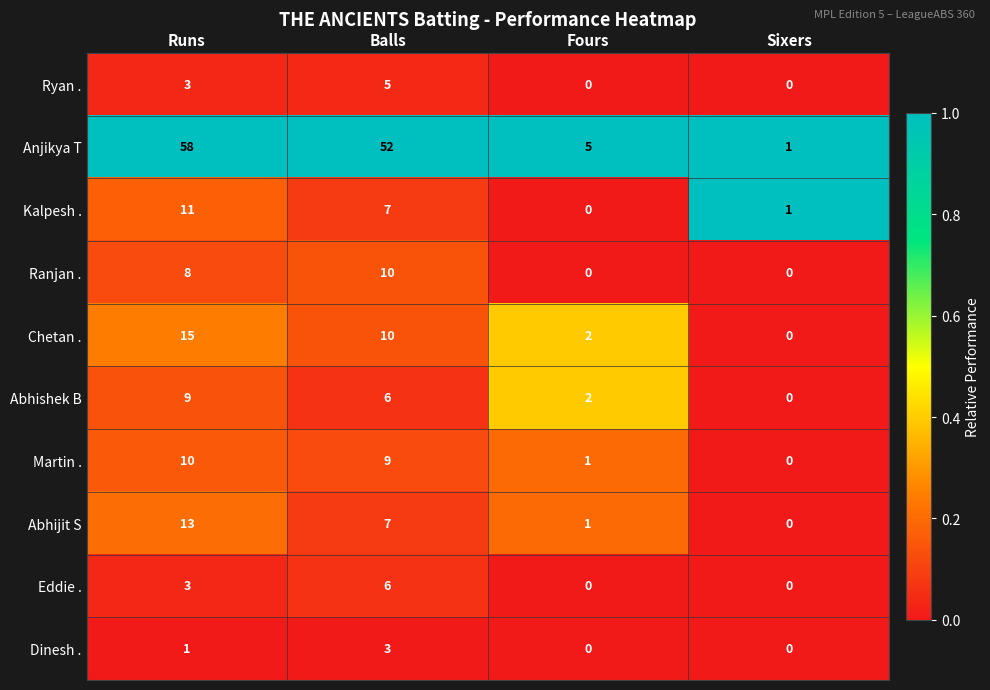

Rank the categories by Martin . value from lowest to highest.

Sixers, Fours, Balls, Runs